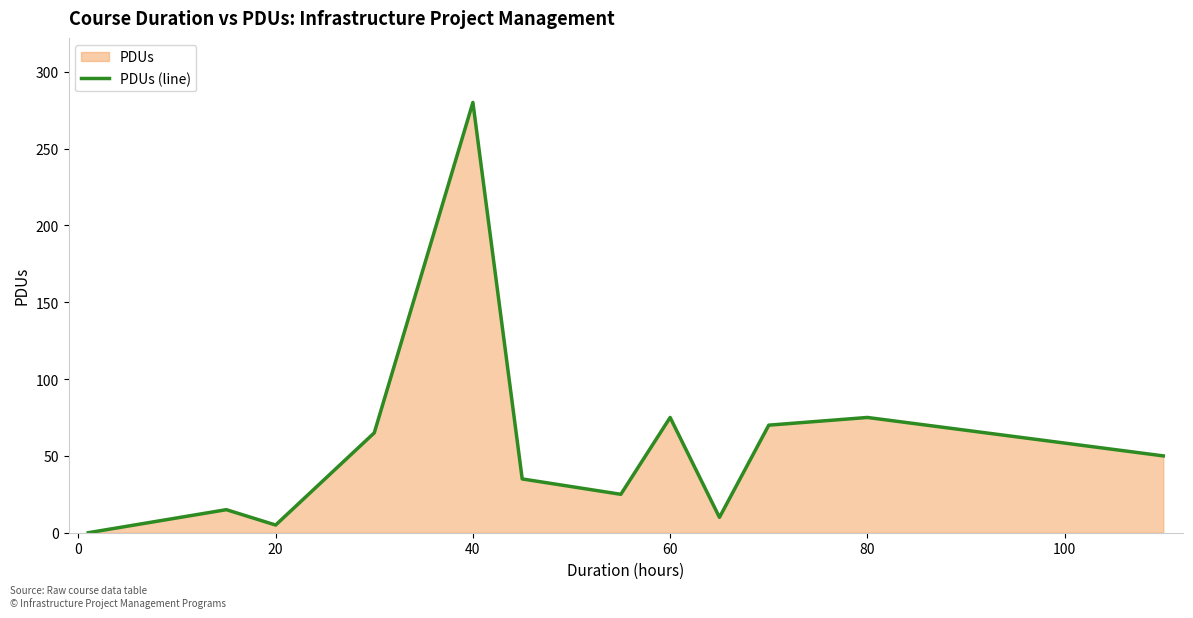

How many lines are shown in the chart?

1